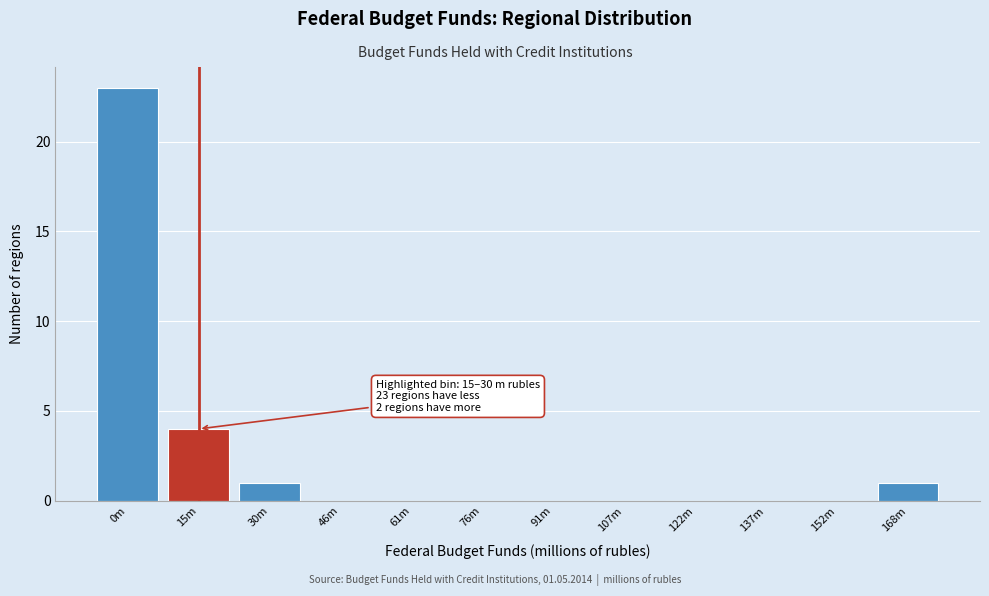

Reading left to right, transcribe all the data shown in this chart.

0m=23	15m=4	30m=1	46m=0	61m=0	76m=0	91m=0	107m=0	122m=0	137m=0	152m=0	168m=1